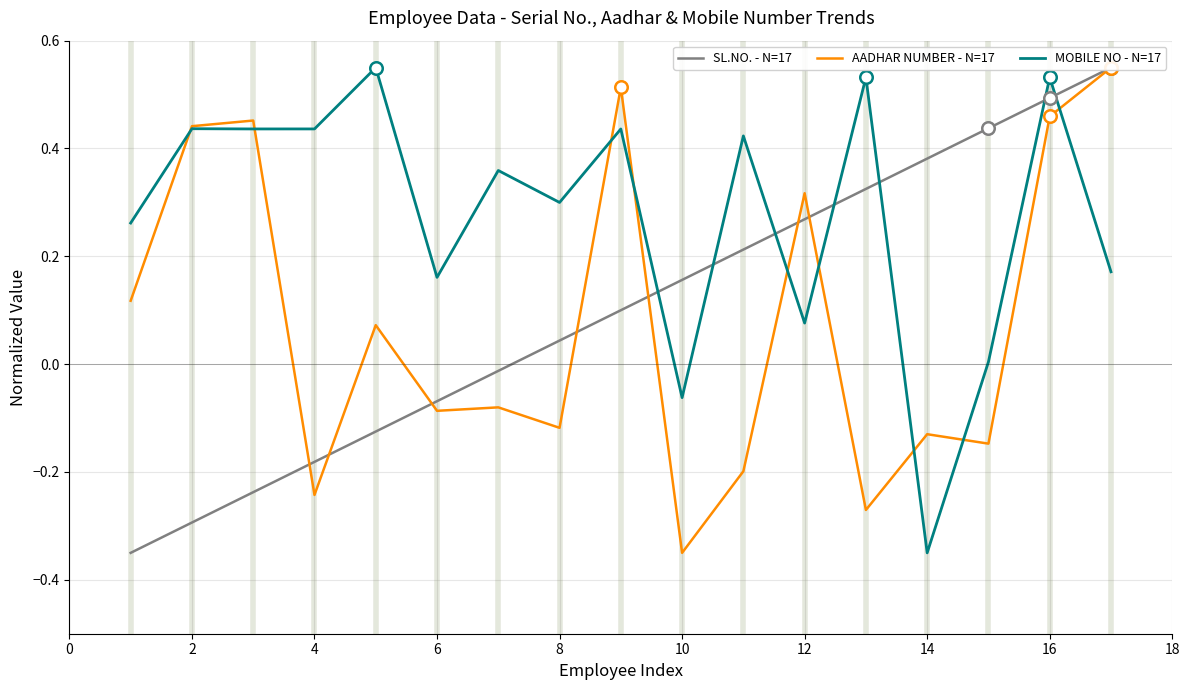

The value of MOBILE NO - N=17 at 14 is -0.2. True or false?

False